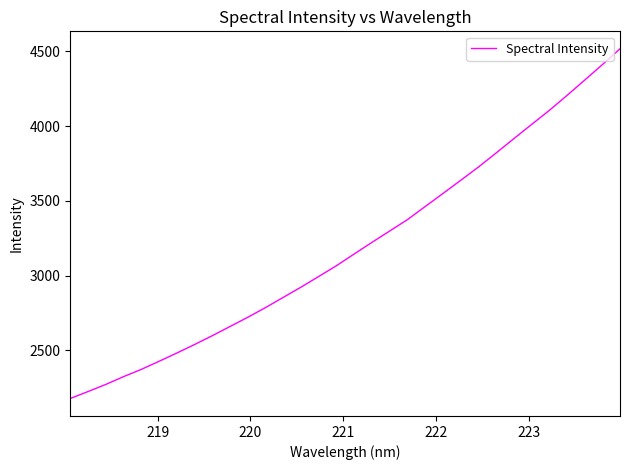

How many values are below 3144?

16